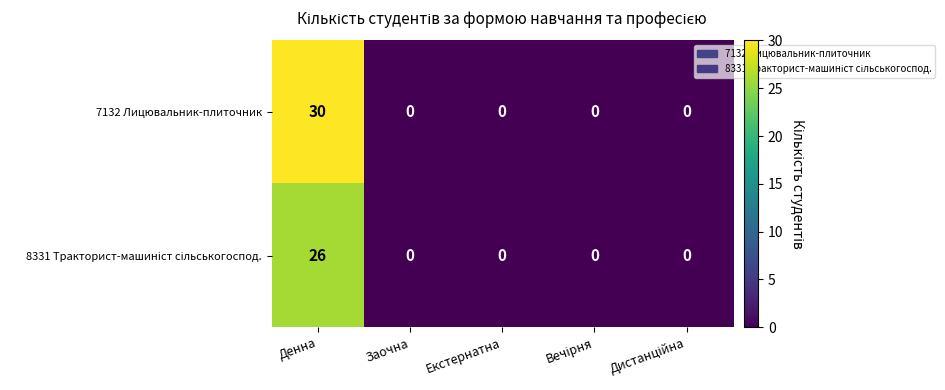

The 7132 Лицювальник-плиточник series shows 30 at Денна. True or false?

True